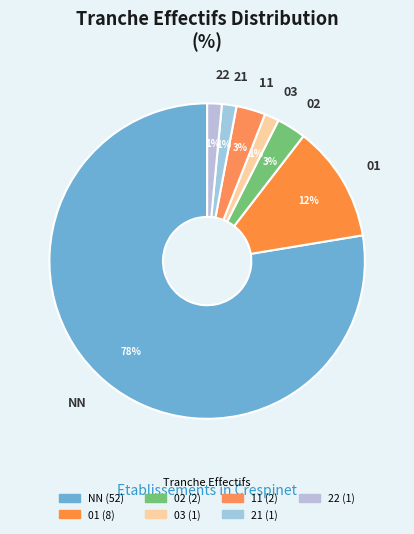

The 21 slice represents 1% of the pie. True or false?

True